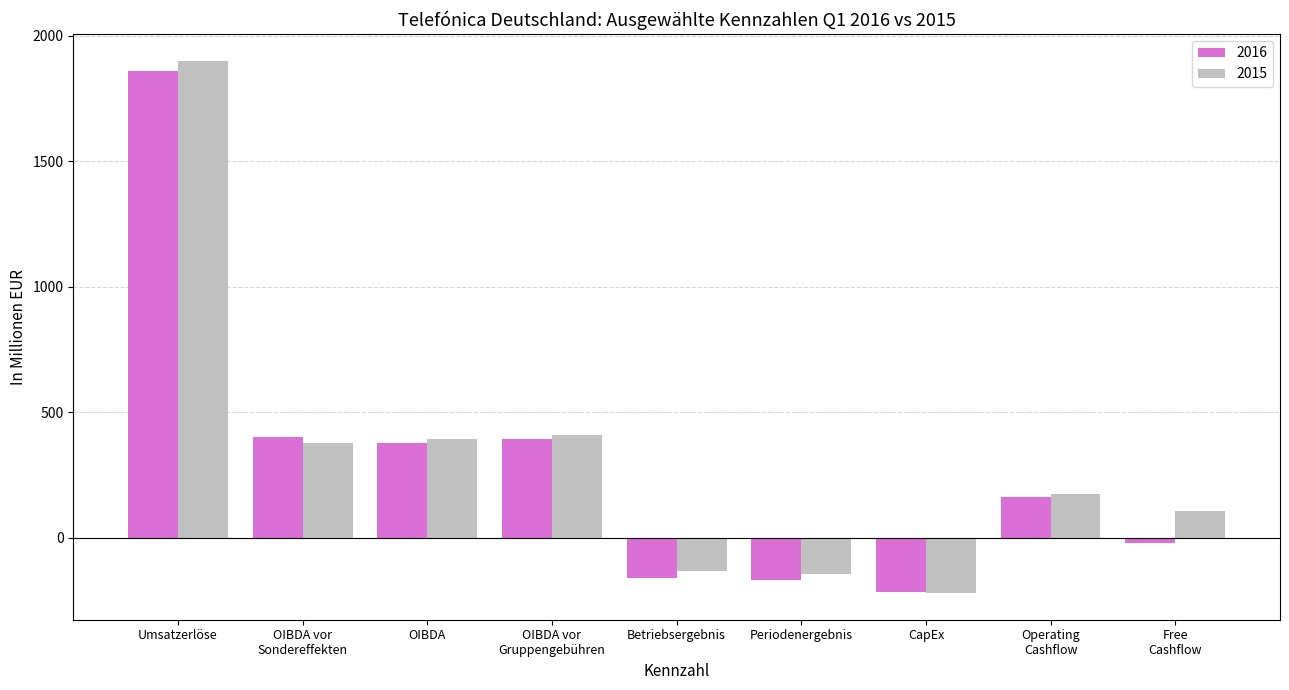

The 2016 series shows -218 at CapEx. True or false?

True